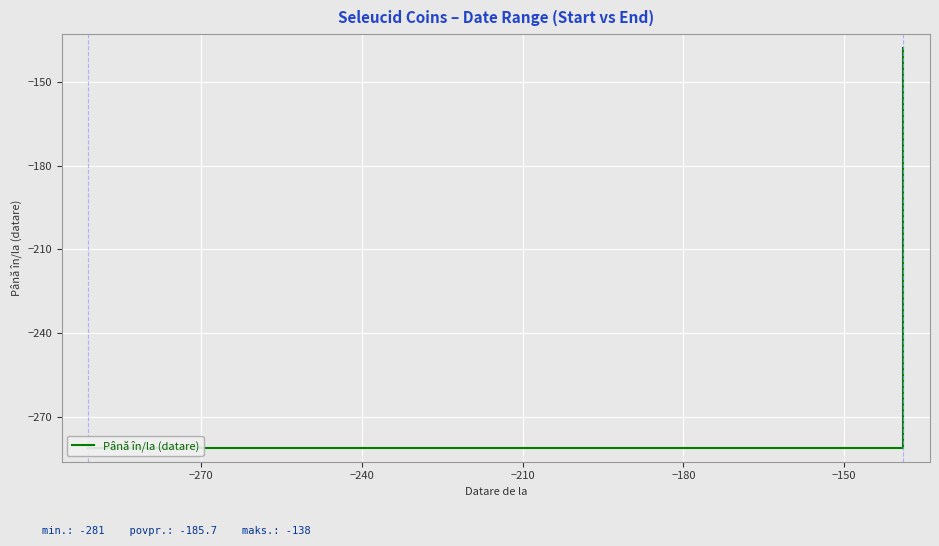

At which label is the value closest to -209?

−270